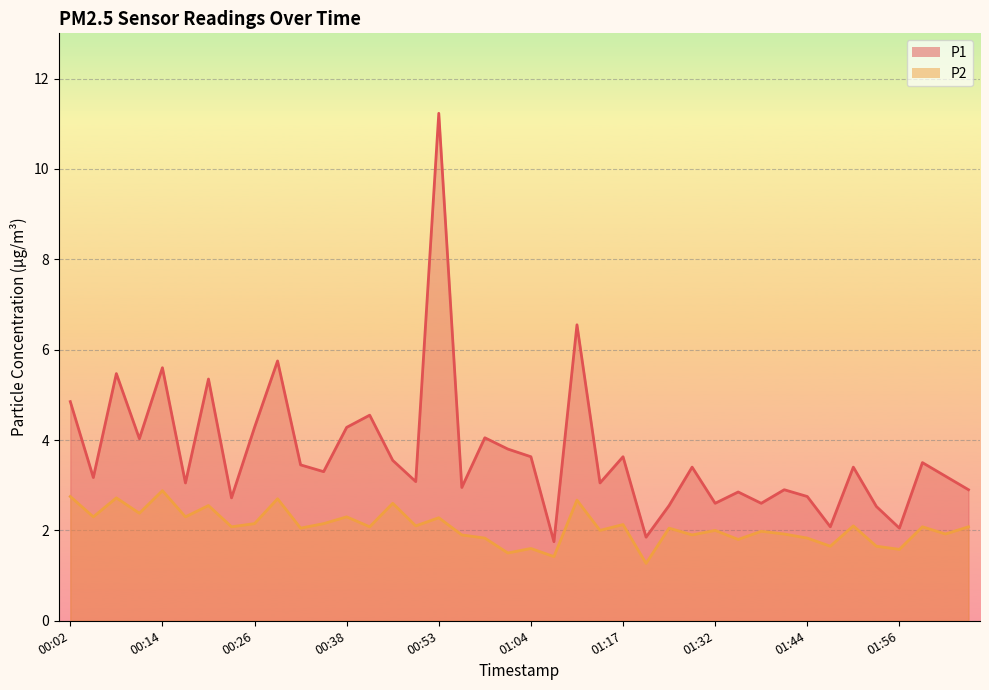

At how many categories does at least one series exceed 3?

26